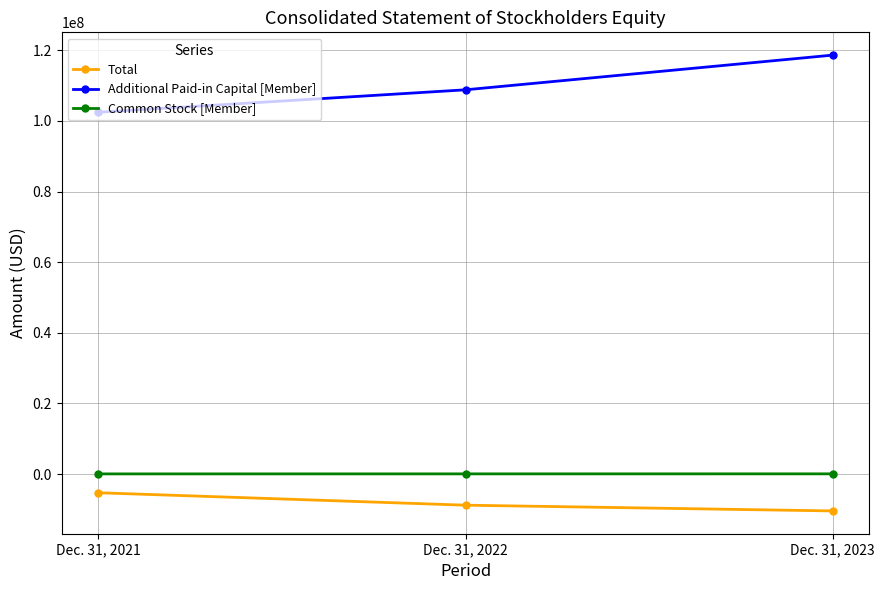

Which series has the largest total across all categories?

Additional Paid-in Capital [Member]